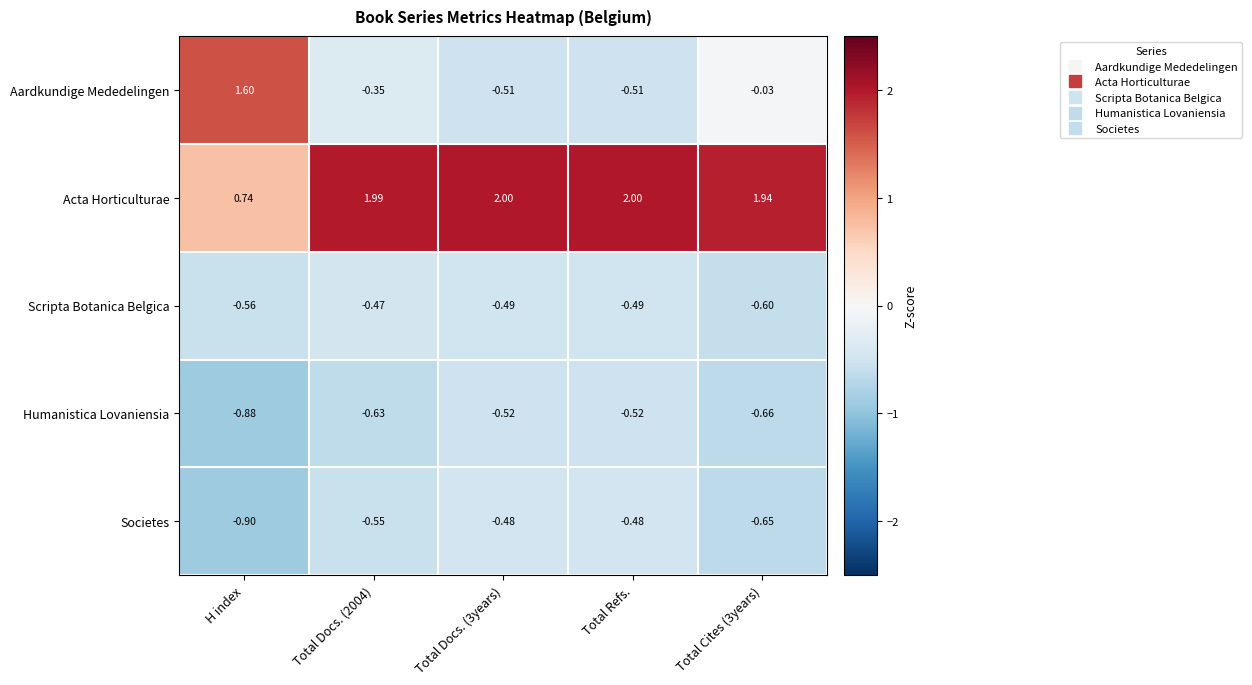

Which series has the widest spread of values?

Aardkundige Mededelingen